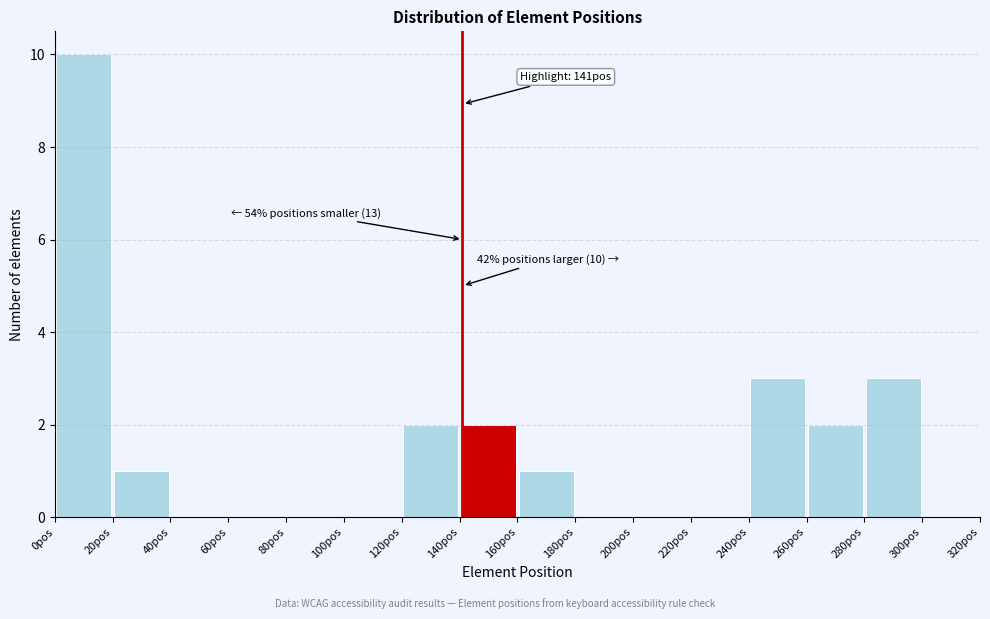

Which range on the x-axis has the tallest bar?

0 to 20